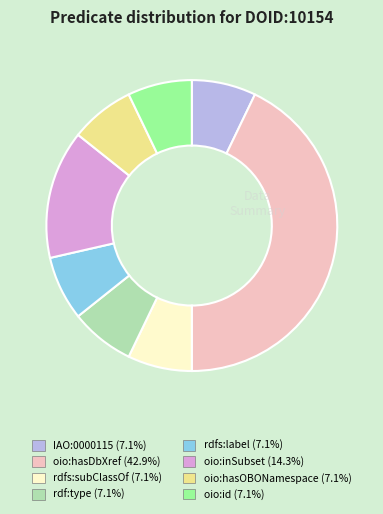

Between oio:hasDbXref and rdf:type, which is larger?

oio:hasDbXref